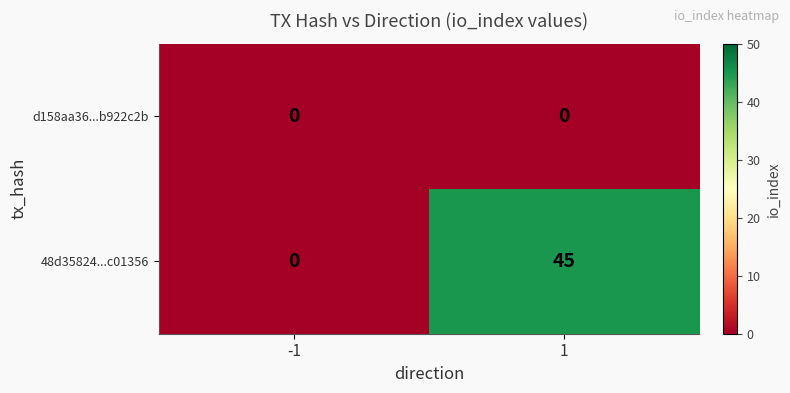

Reading right to left, list all the values displayed in this chart.

d158aa36...b922c2b: 1=0	-1=0
48d35824...c01356: 1=45	-1=0